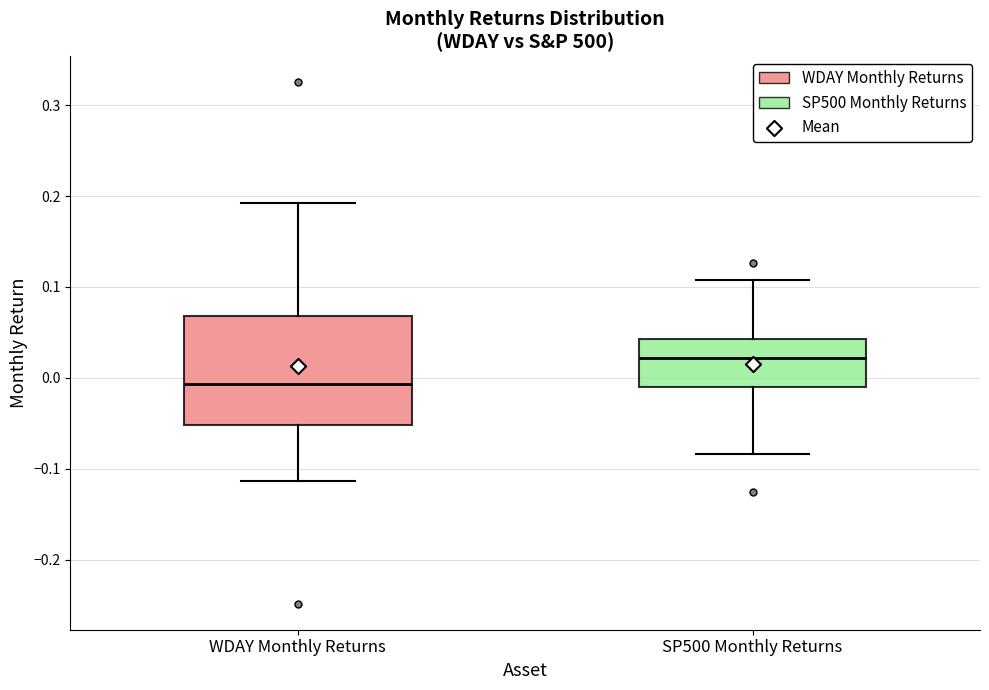

Comparing the boxes themselves (not the whiskers), which one is the tallest?

WDAY Monthly Returns